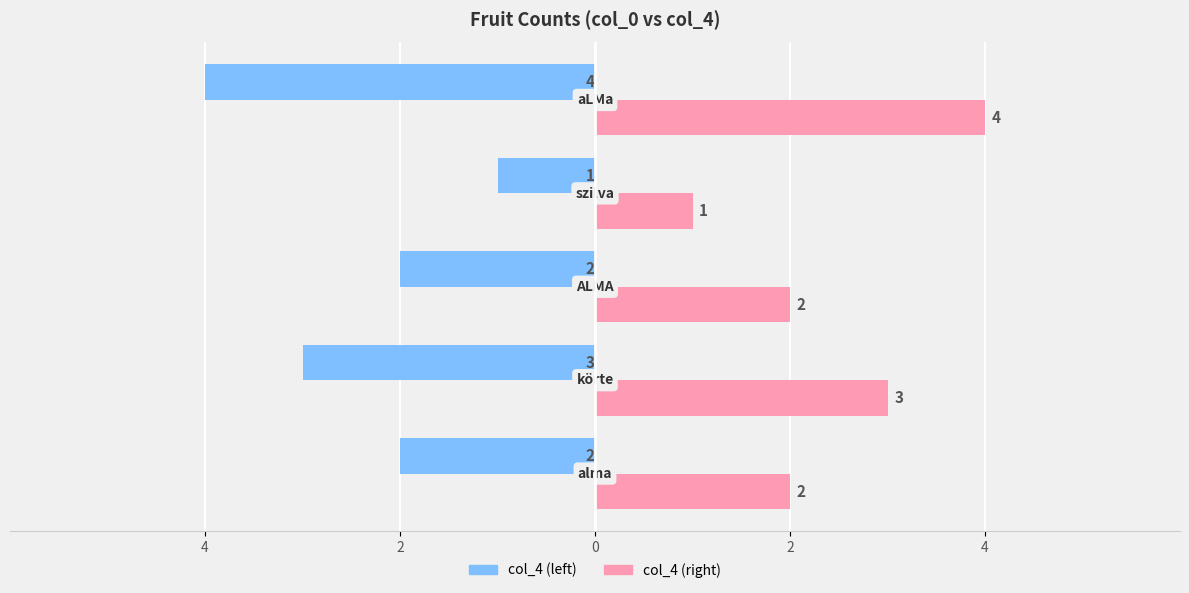

What are all the series names shown in the legend?

col_4 (left), col_4 (right)